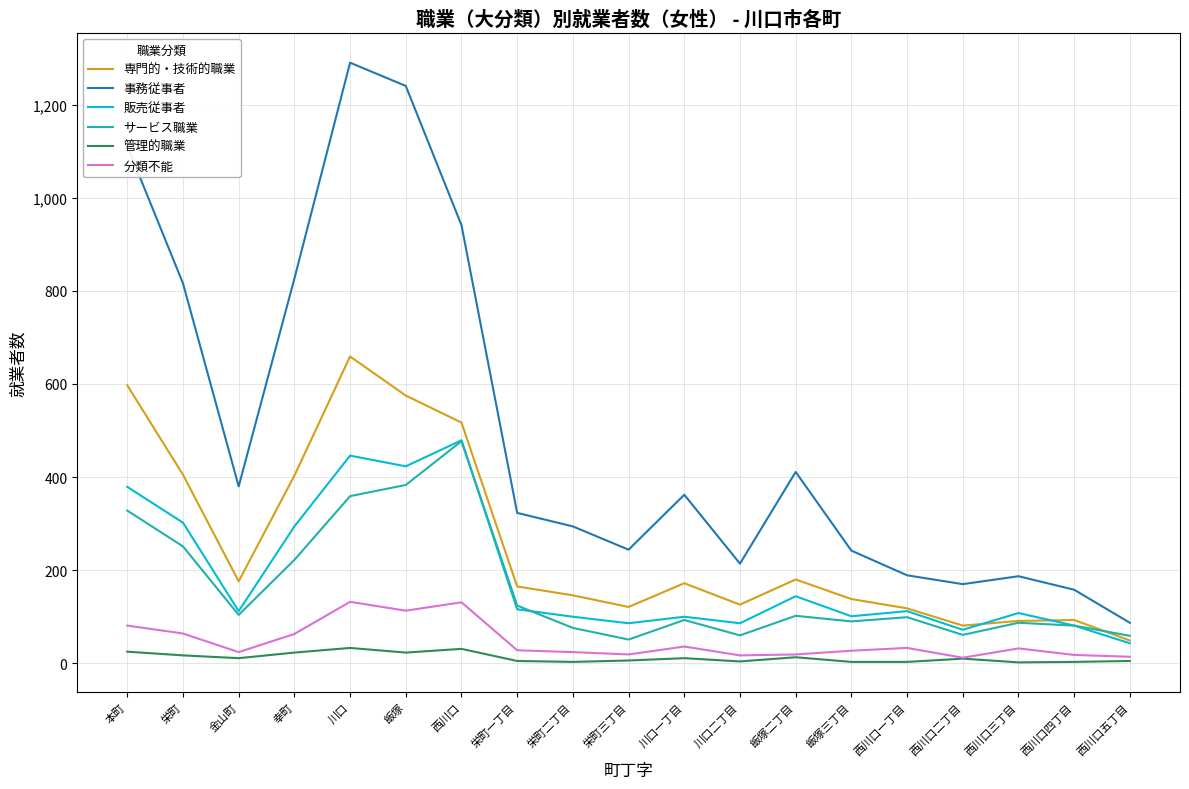

True or false: サービス職業 and 管理的職業 intersect in this chart.

False